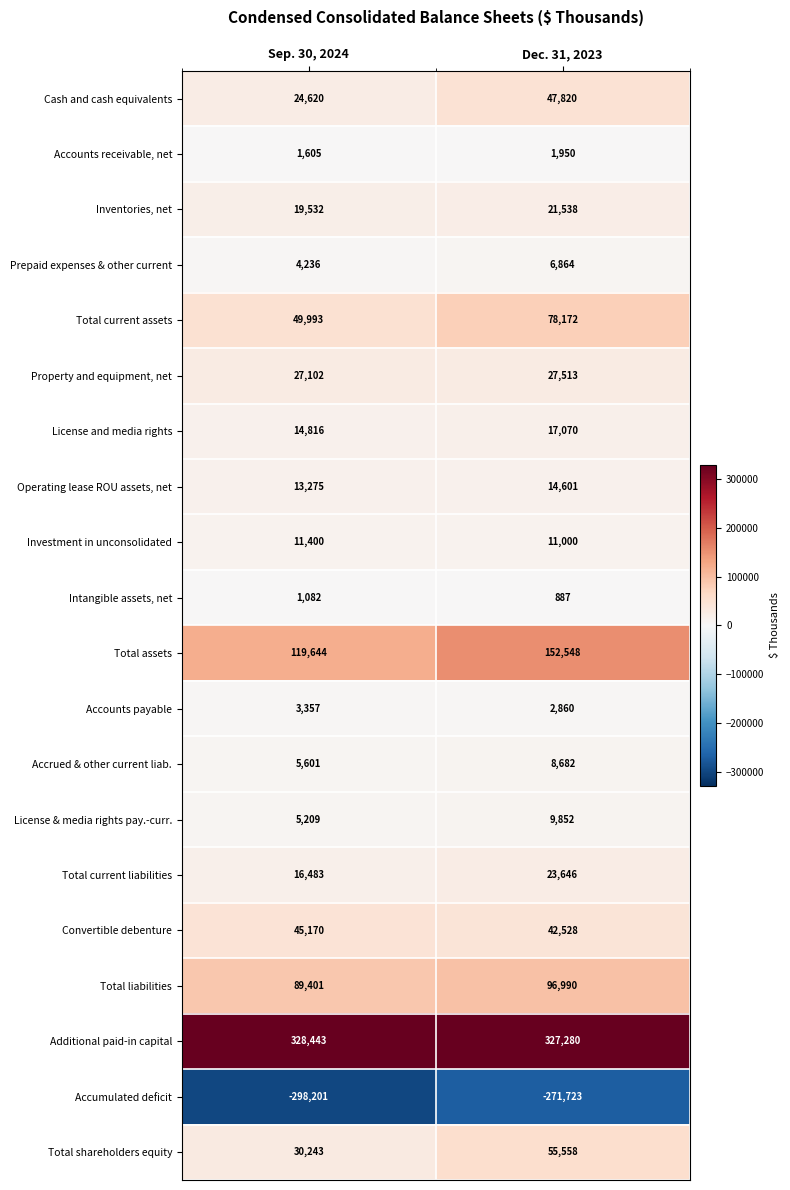

Which series has the widest spread of values?

Total assets